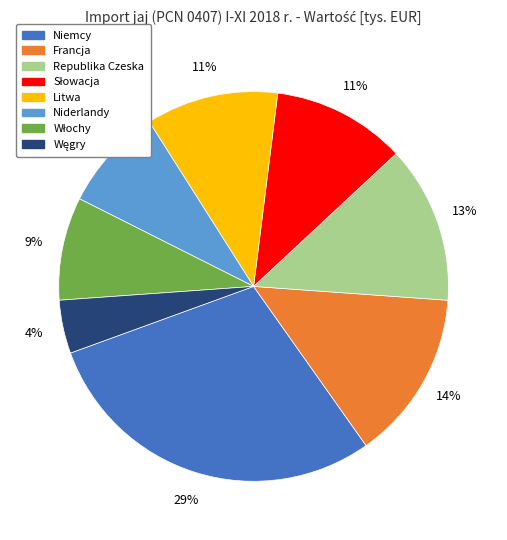

Is it true that Litwa is 11% of the pie?

True